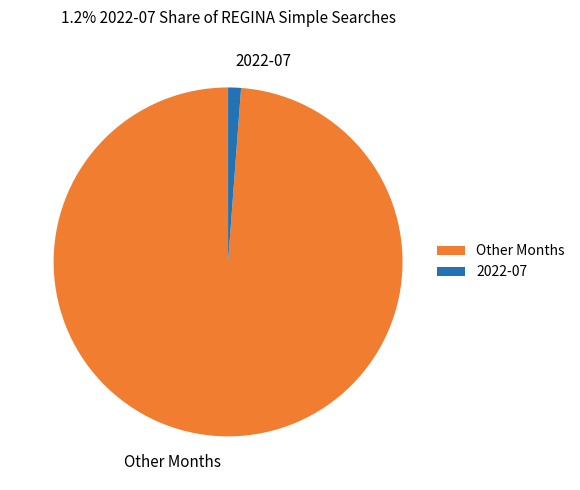

Which category has the biggest portion of the pie?

Other Months